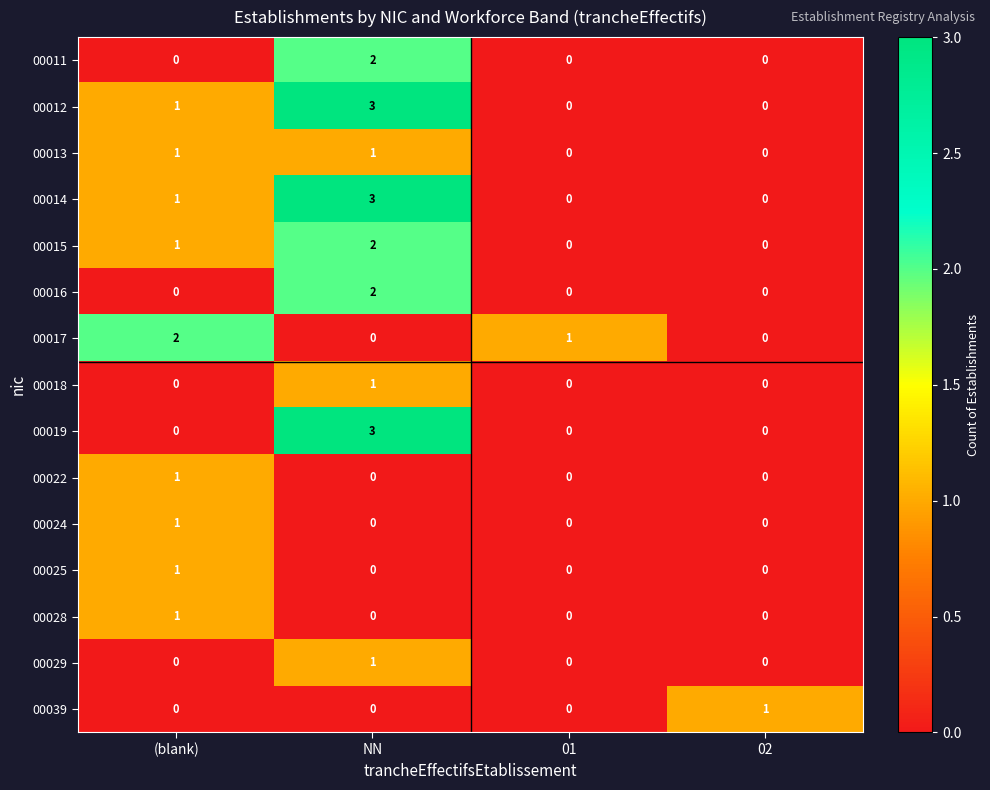

What is the spread (max minus min) of values at 02?

1